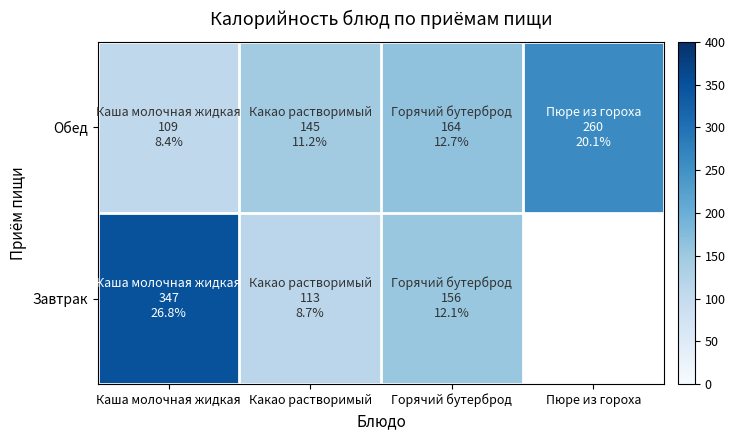

The Завтрак series shows 201.5 at Каша молочная жидкая. True or false?

False